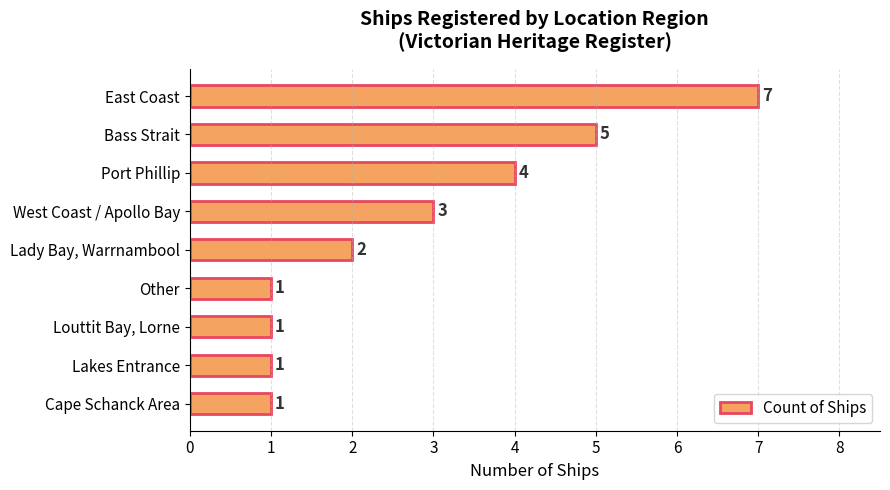

At which label is the value closest to 4?

Port Phillip